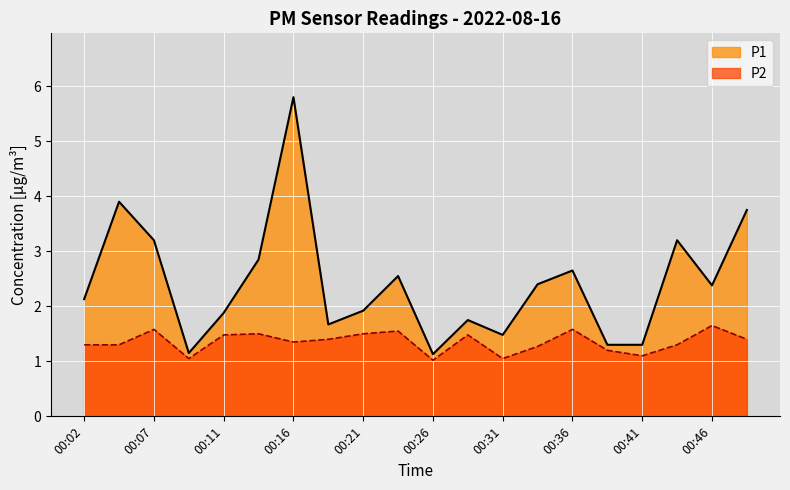

True or false: P2 and P1 intersect in this chart.

False